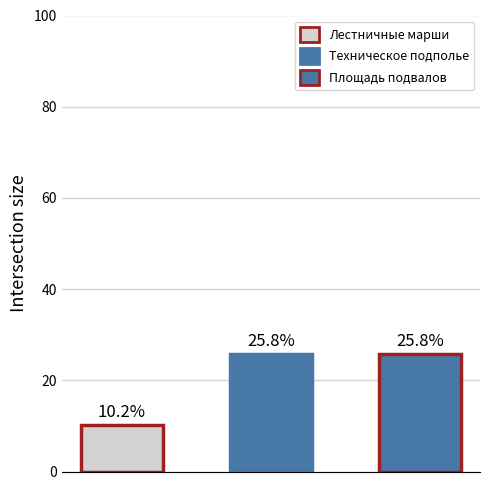

Reading left to right, transcribe all the data shown in this chart.

10.2	25.8	25.8